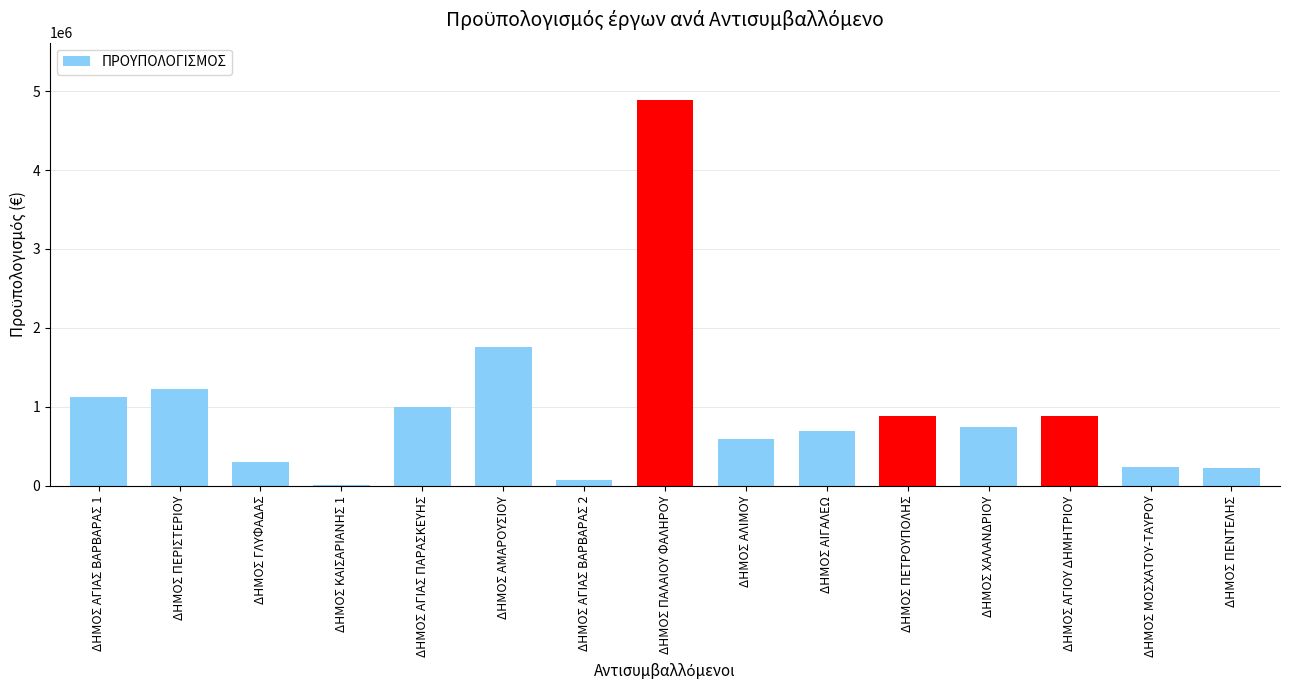

Are the bars grouped side by side (vs. stacked)?

No